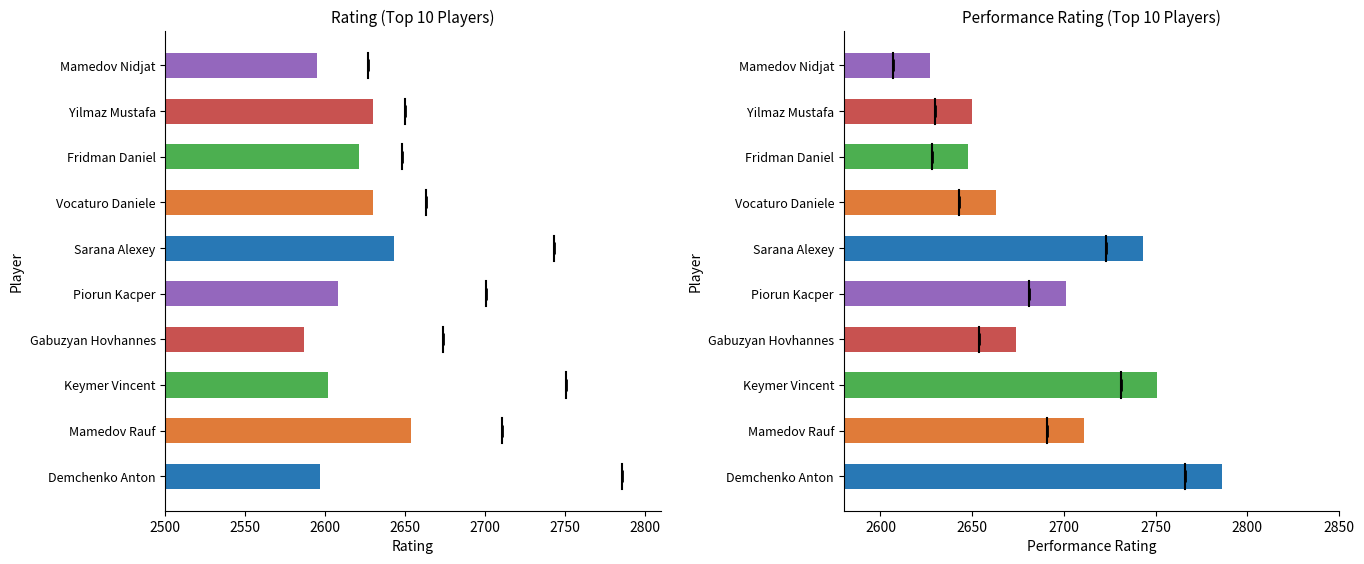

What is the smallest value displayed?

2587